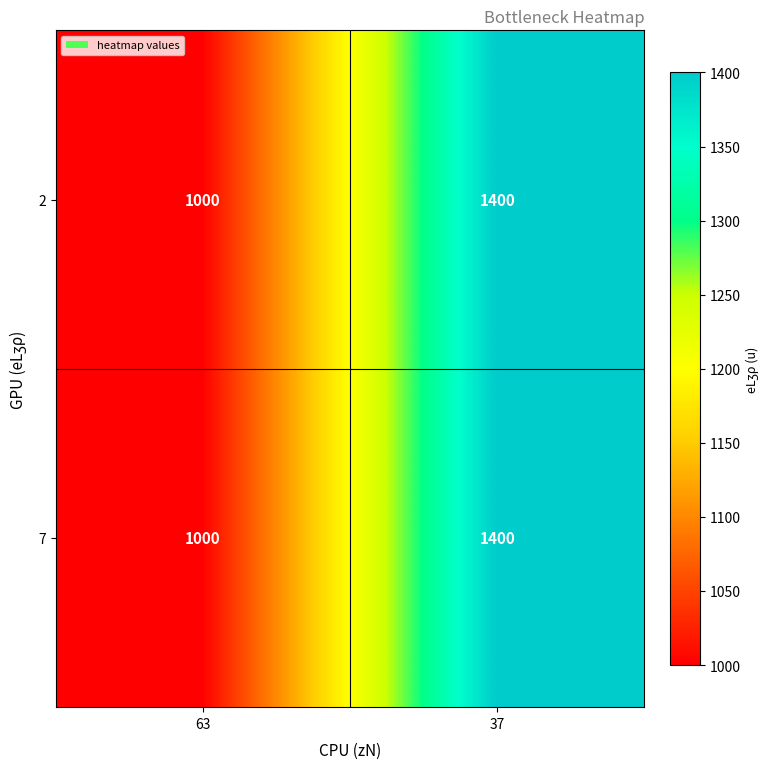

Reading right to left, what are all the values shown in this chart?

2: 1400	1000
7: 1400	1000